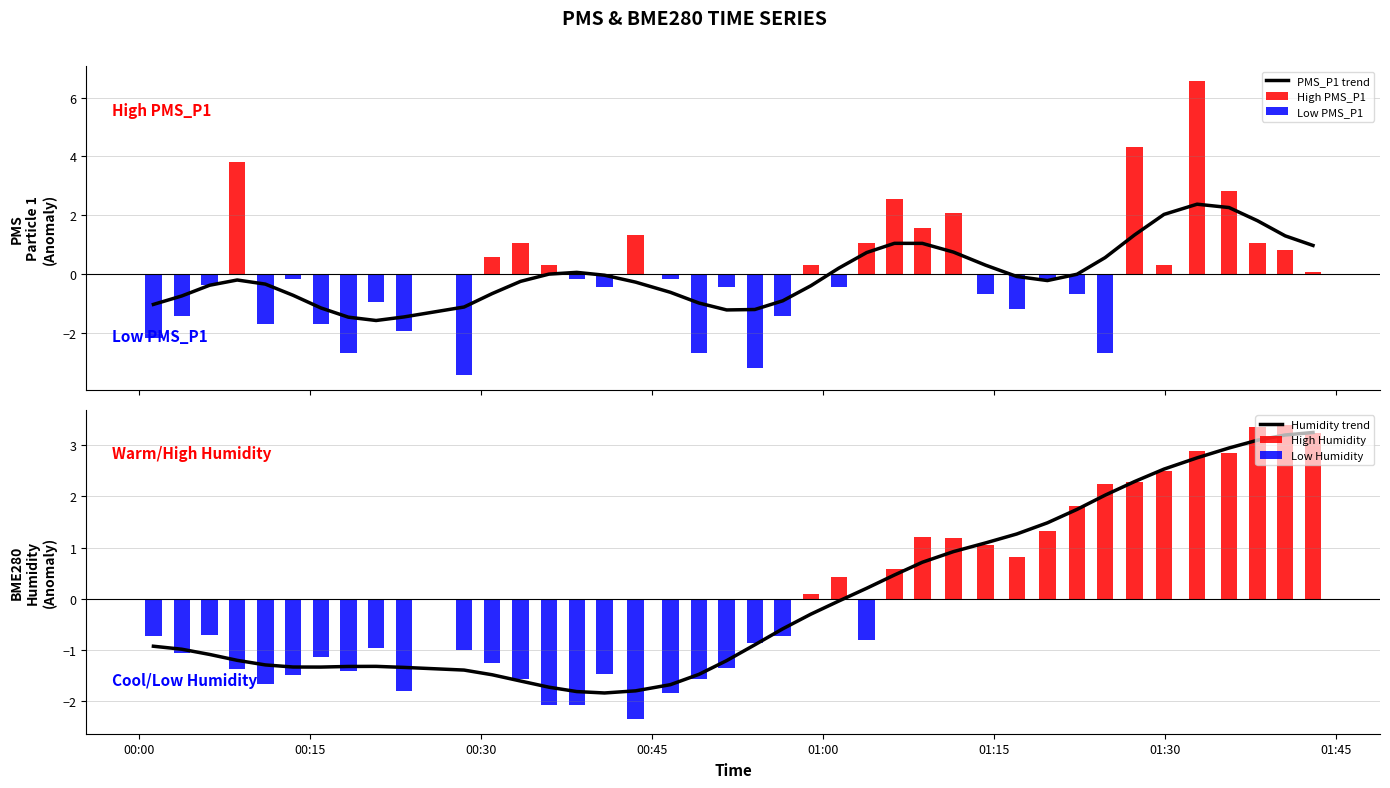

Reading left to right, extract all data points from this chart.

PMS_P1 trend: -1.0	-0.7	-0.4	-0.2	-0.3	-0.7	-1.1	-1.5	-1.6	-1.4	-1.1	-0.7	-0.2	0.0	0.1	-0.0	-0.3	-0.6	-1.0	-1.2	-1.2	-0.9	-0.4	0.2	0.7	1.1	1.0	0.8	0.3	-0.1	-0.2	0.0	0.6	1.3	2.0	2.4	2.3	1.8	1.3	1.0
High PMS_P1: 0.0	0.0	0.0	3.8	0.0	0.0	0.0	0.0	0.0	0.0	0.0	0.6	1.1	0.3	0.0	0.0	1.3	0.0	0.0	0.0	0.0	0.0	0.3	0.0	1.1	2.6	1.6	2.1	0.0	0.0	0.0	0.0	0.0	4.3	0.3	6.6	2.8	1.1	0.8	0.1
Low PMS_P1: -2.2	-1.4	-0.3	0.0	-1.7	-0.2	-1.7	-2.7	-0.9	-1.9	-3.4	0.0	0.0	0.0	-0.2	-0.4	0.0	-0.2	-2.7	-0.4	-3.2	-1.4	0.0	-0.4	0.0	0.0	0.0	0.0	-0.7	-1.2	-0.2	-0.7	-2.7	0.0	0.0	0.0	0.0	0.0	0.0	0.0
Humidity trend: -0.9	-1.0	-1.1	-1.2	-1.3	-1.3	-1.3	-1.3	-1.3	-1.3	-1.4	-1.5	-1.6	-1.7	-1.8	-1.8	-1.8	-1.7	-1.5	-1.2	-0.9	-0.6	-0.3	-0.0	0.2	0.5	0.7	0.9	1.1	1.3	1.5	1.7	2.0	2.3	2.5	2.8	2.9	3.1	3.2	3.2
High Humidity: 0.0	0.0	0.0	0.0	0.0	0.0	0.0	0.0	0.0	0.0	0.0	0.0	0.0	0.0	0.0	0.0	0.0	0.0	0.0	0.0	0.0	0.0	0.1	0.4	0.0	0.6	1.2	1.2	1.1	0.8	1.3	1.8	2.2	2.3	2.5	2.9	2.9	3.4	3.4	3.2
Low Humidity: -0.7	-1.1	-0.7	-1.4	-1.7	-1.5	-1.1	-1.4	-1.0	-1.8	-1.0	-1.2	-1.6	-2.1	-2.1	-1.5	-2.3	-1.8	-1.6	-1.4	-0.9	-0.7	0.0	0.0	-0.8	0.0	0.0	0.0	0.0	0.0	0.0	0.0	0.0	0.0	0.0	0.0	0.0	0.0	0.0	0.0